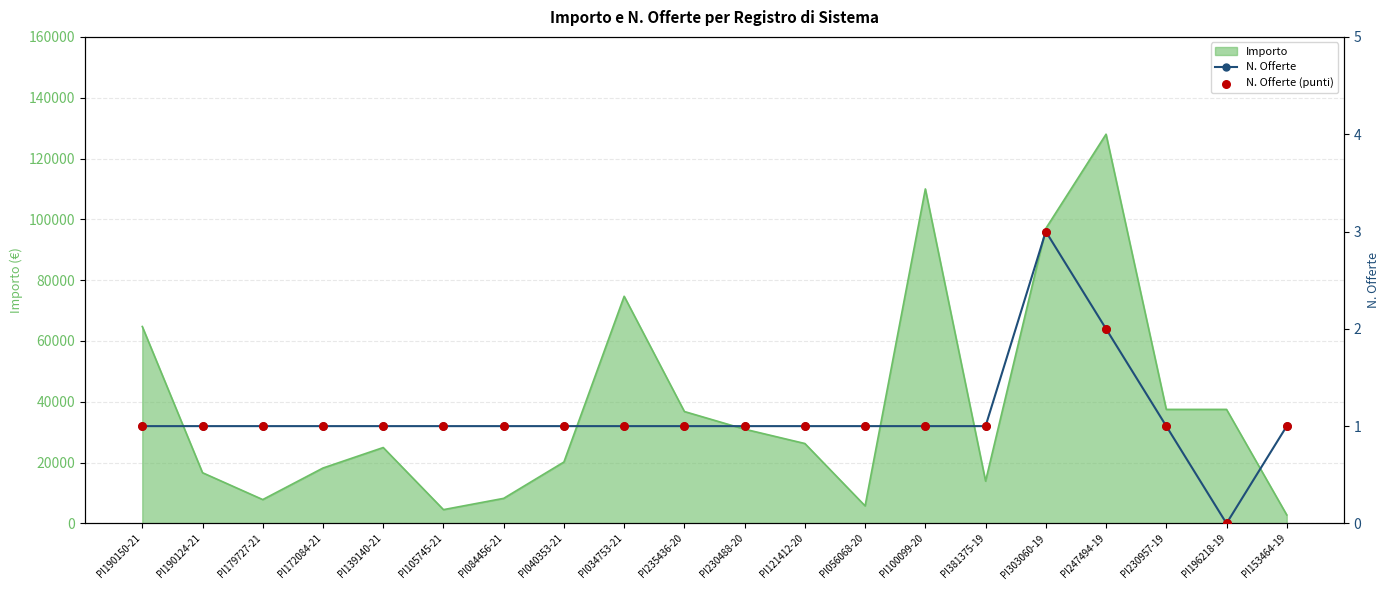

What is the total value across all series at PI100099-20?

2